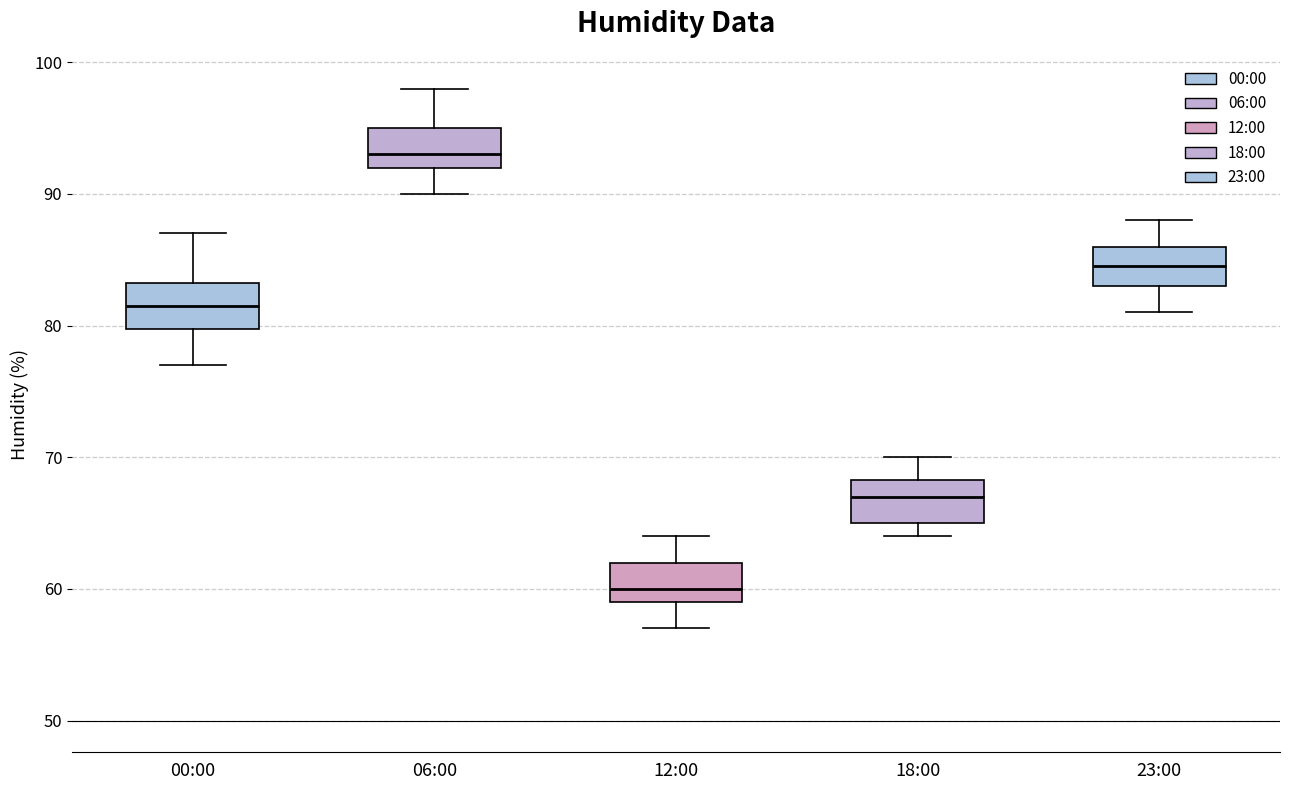

Where does the lower whisker of the box for 00:00 end on the y-axis? The values are not printed on the chart, so give them approximately, as read against the axis.

77